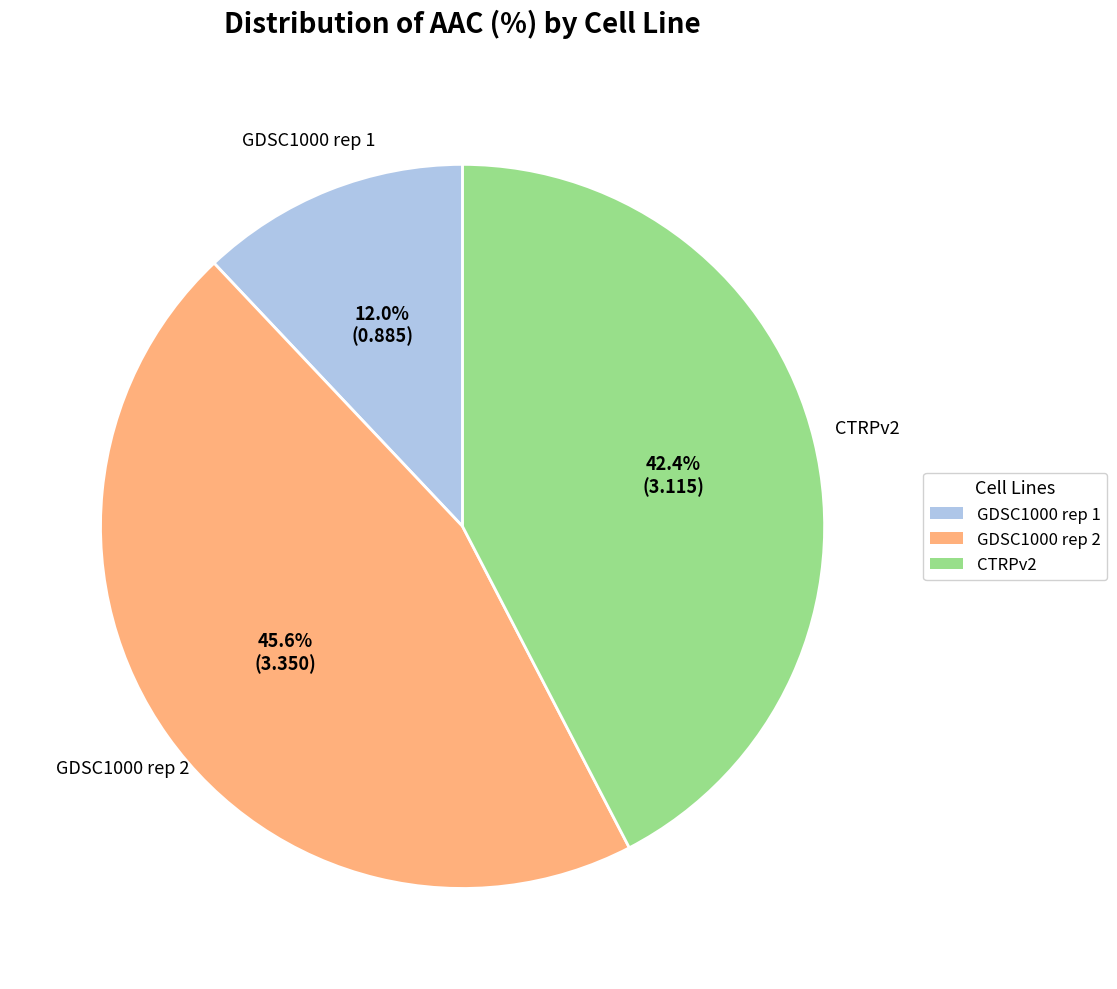

Does CTRPv2 account for over 50% of the chart?

No